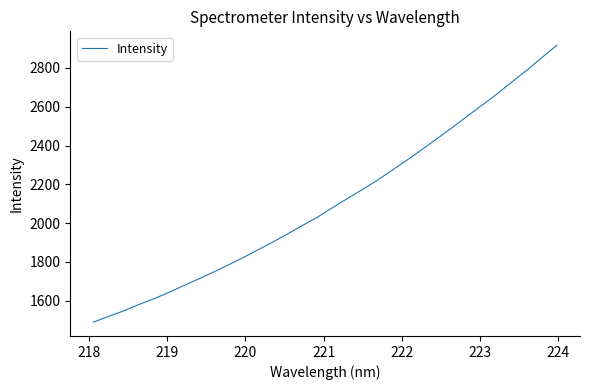

What is the minimum value shown in the chart?

1490.0